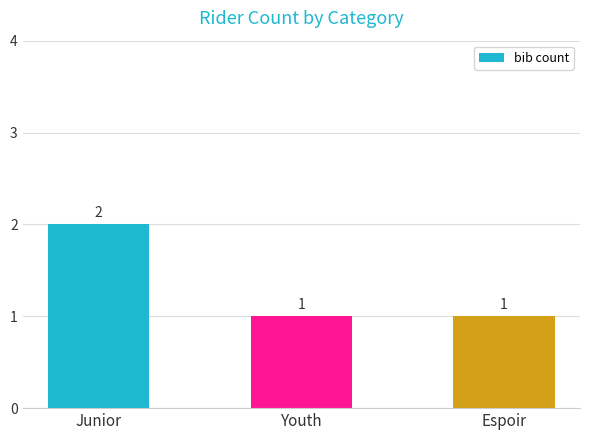

Which label corresponds to the largest value in the chart?

Junior